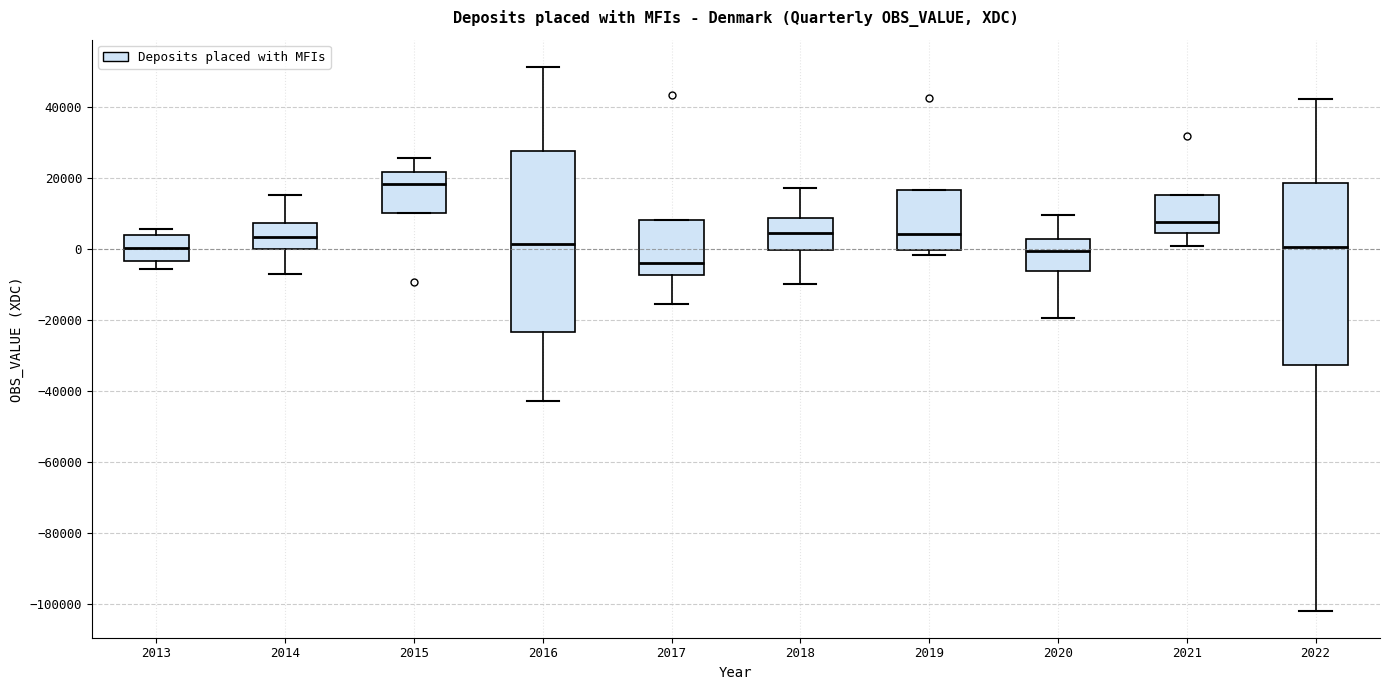

Where is the lower edge of the box at x = 2018 on the y-axis? The values are not printed on the chart, so give them approximately, as read against the axis.

0